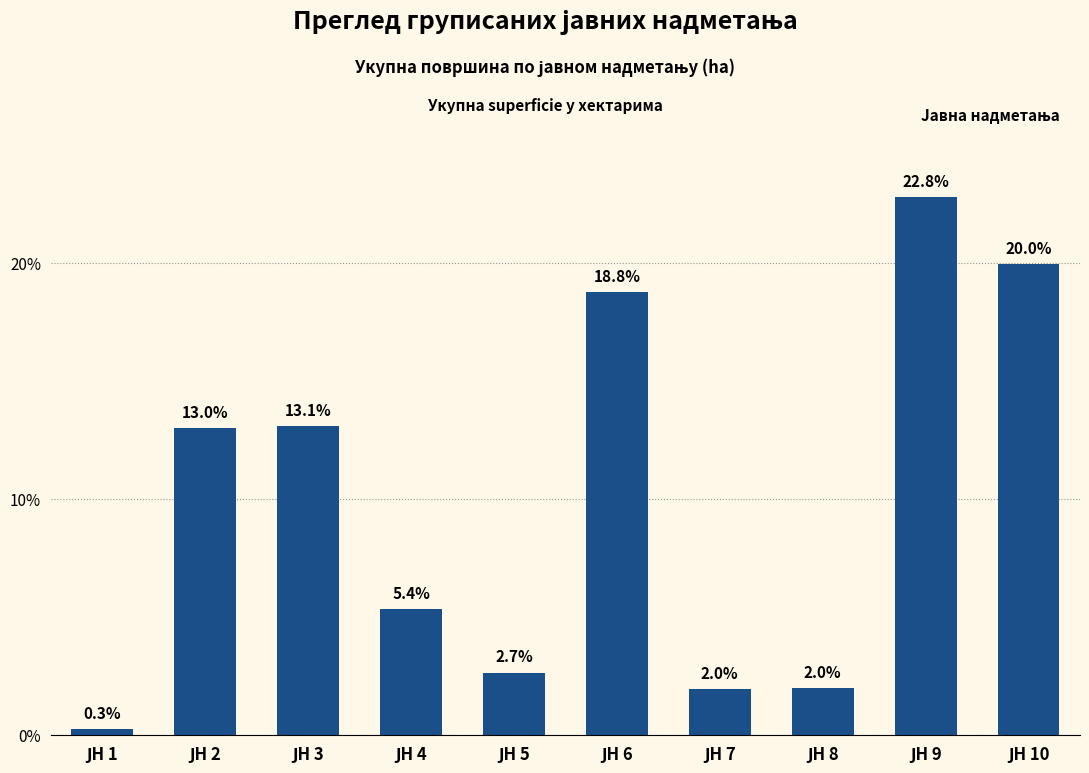

What is the greatest value displayed?

22.8